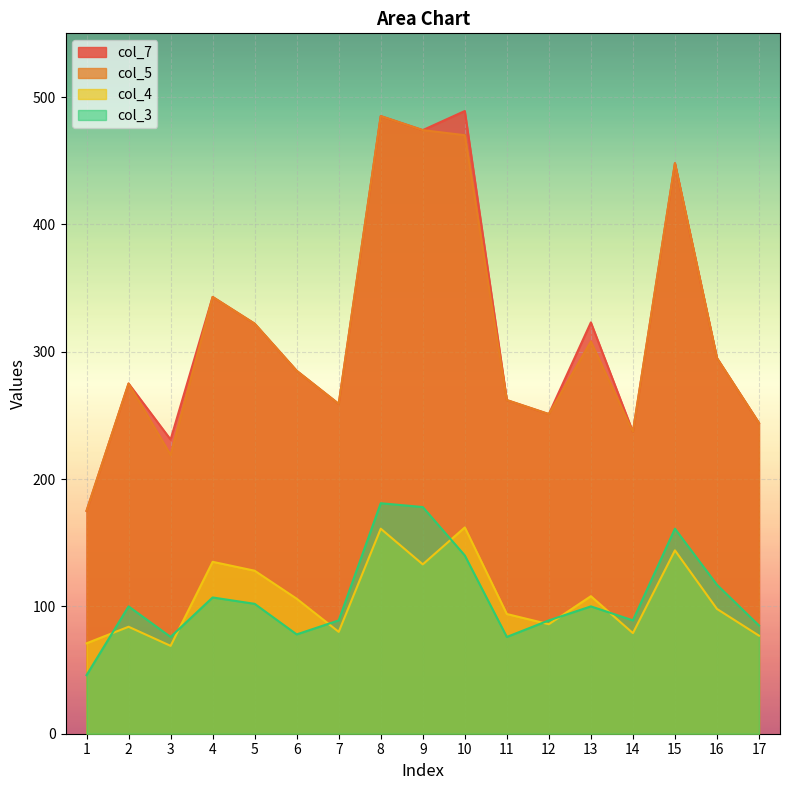

At which category does col_7 reach its first local peak?

2